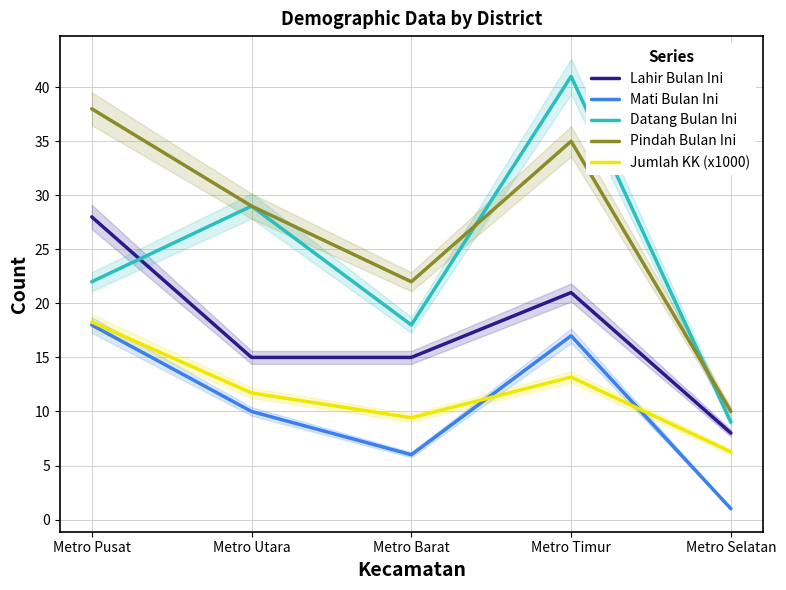

What is the difference between the maximum and minimum values in the Pindah Bulan Ini series?

28.0